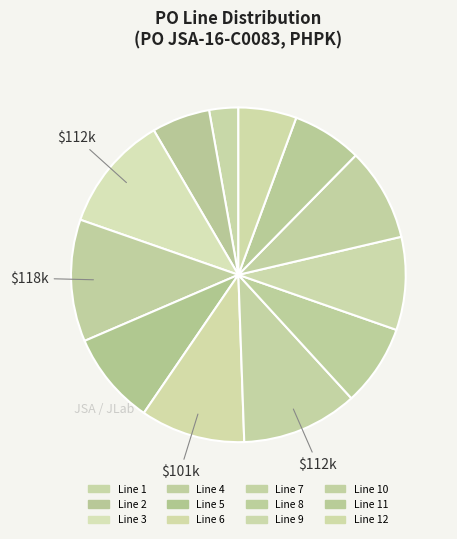

Rank the categories by value from lowest to highest.

Line 1, Line 2, Line 12, Line 11, Line 8, Line 5, Line 9, Line 10, Line 6, Line 3, Line 7, Line 4